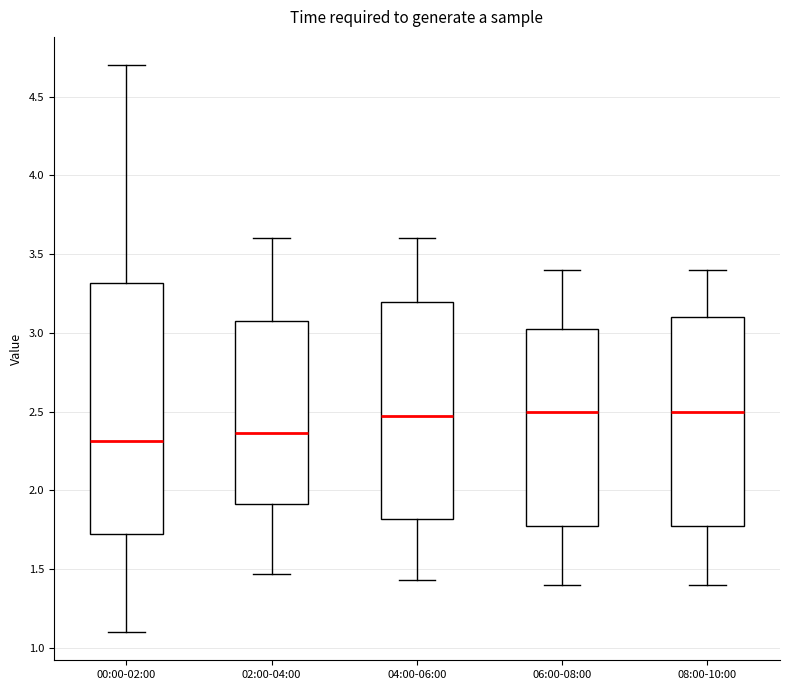

Comparing the boxes themselves (not the whiskers), which one is the tallest?

00:00-02:00